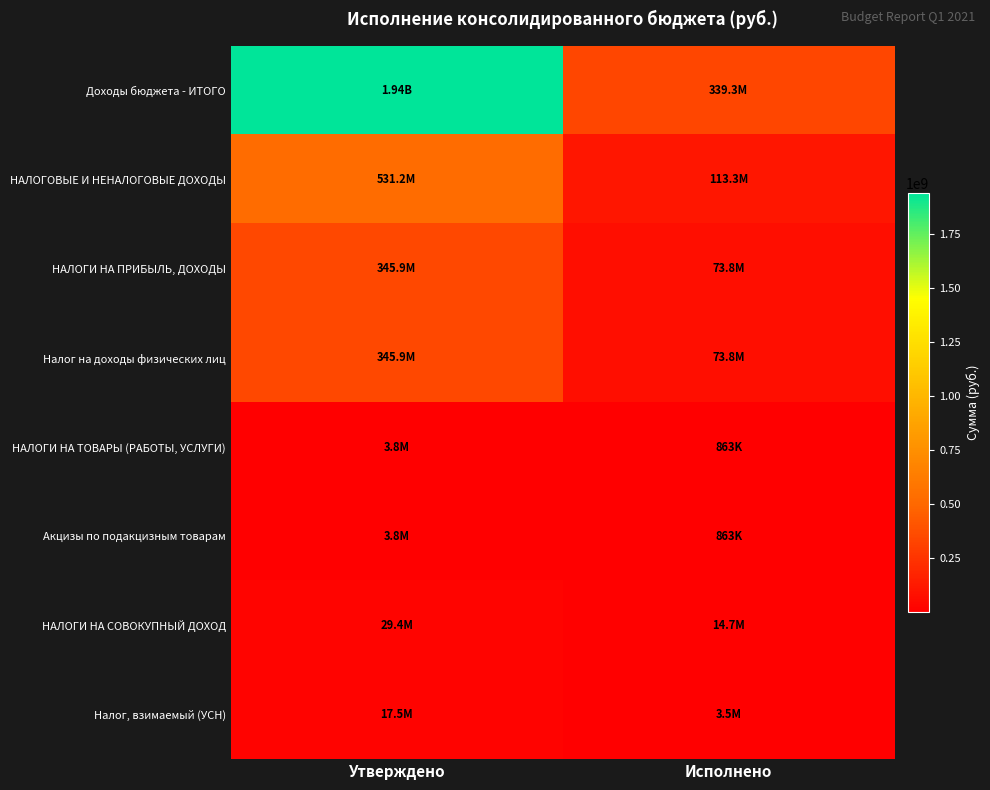

At which category is the sum across all series the highest?

Утверждено